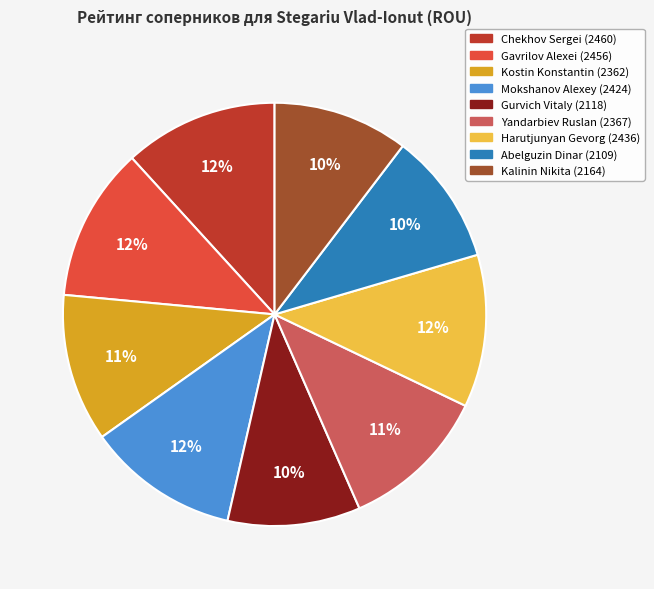

To the nearest percent, what is the average slice percentage?

11%